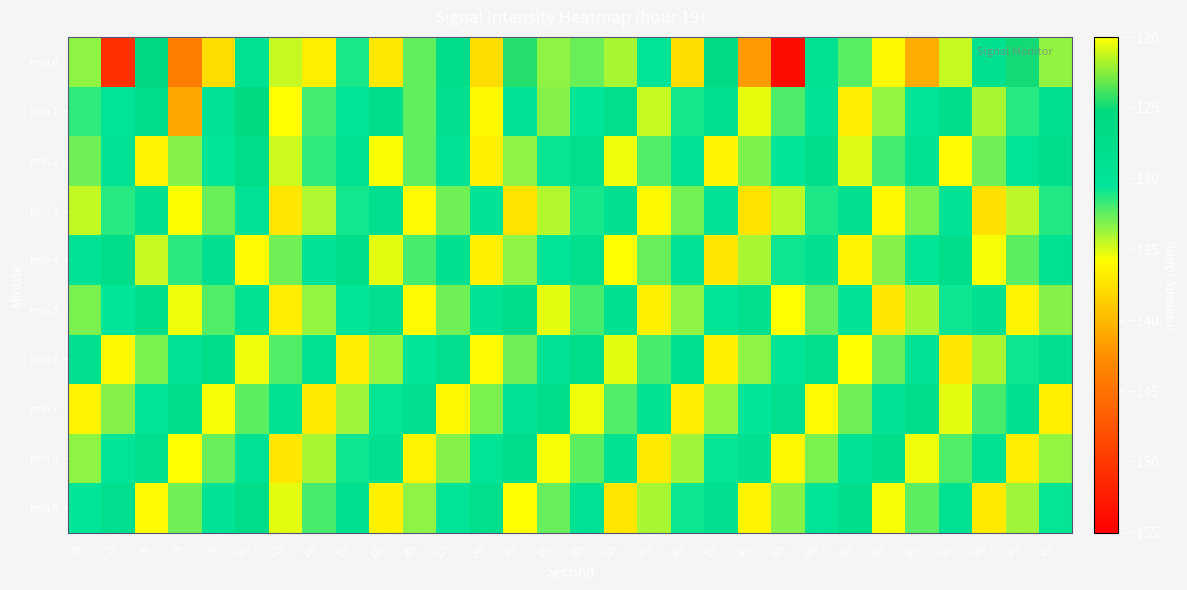

What is the difference between the highest and lowest values at 44s?

8.3